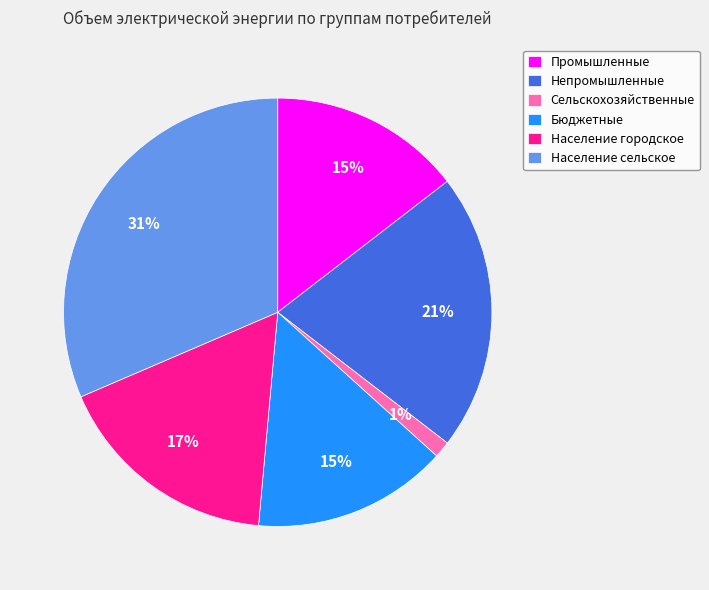

Between Население сельское and Население городское, which is larger?

Население сельское